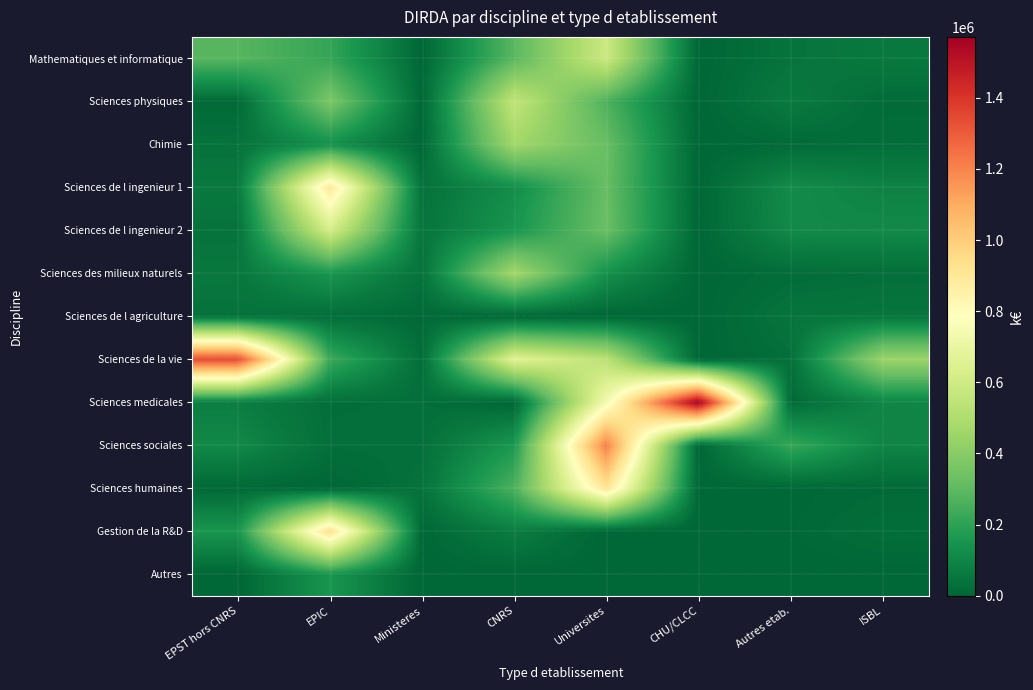

At how many categories does at least one series exceed 1108745?

3